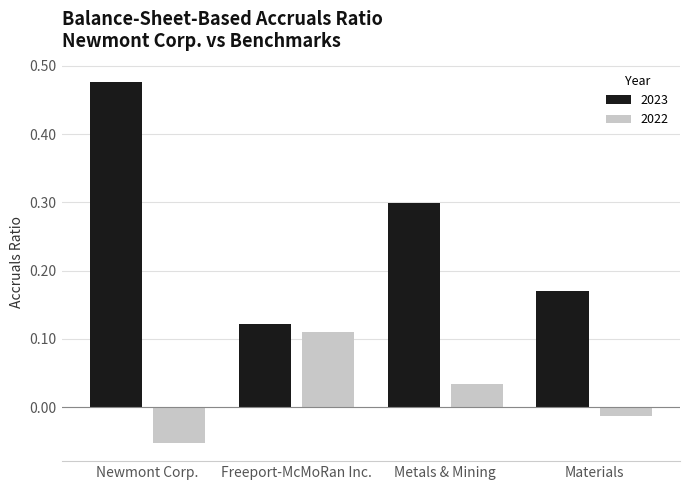

Which series has the widest spread of values?

2023